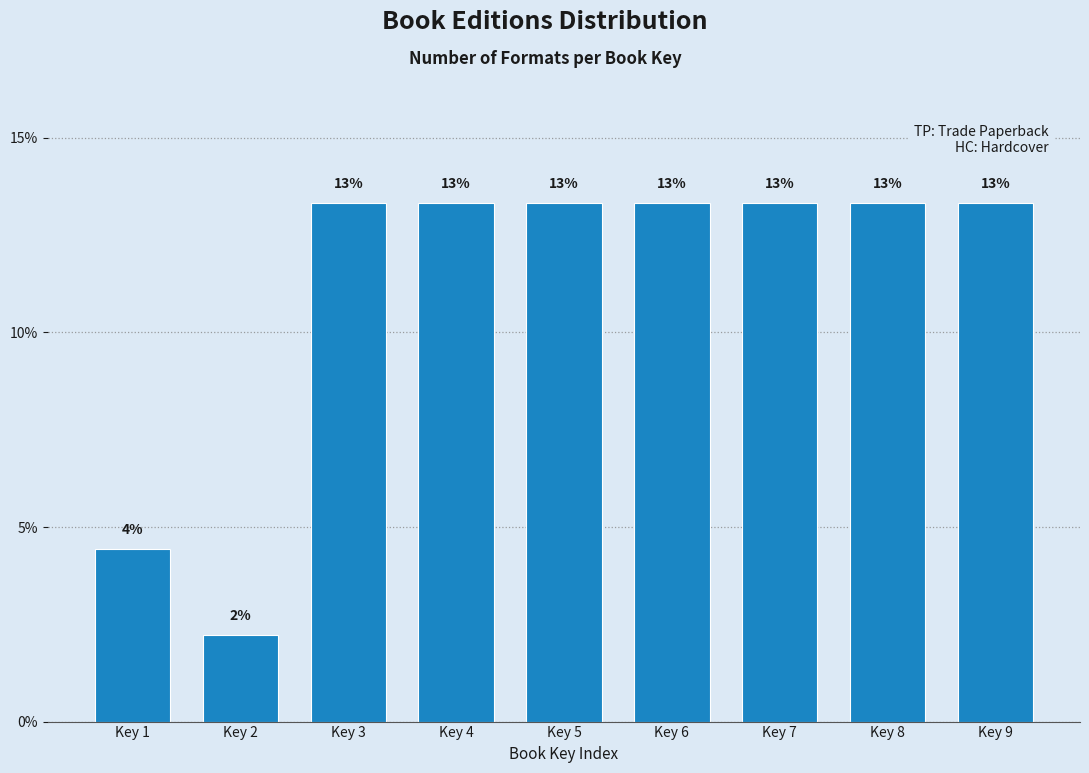

Does the chart contain any negative values?

No